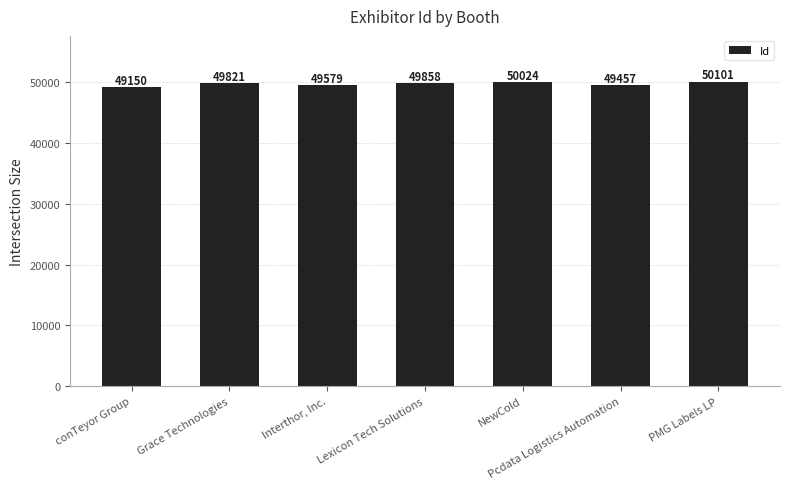

At which category does the chart reach its minimum across all series?

conTeyor Group